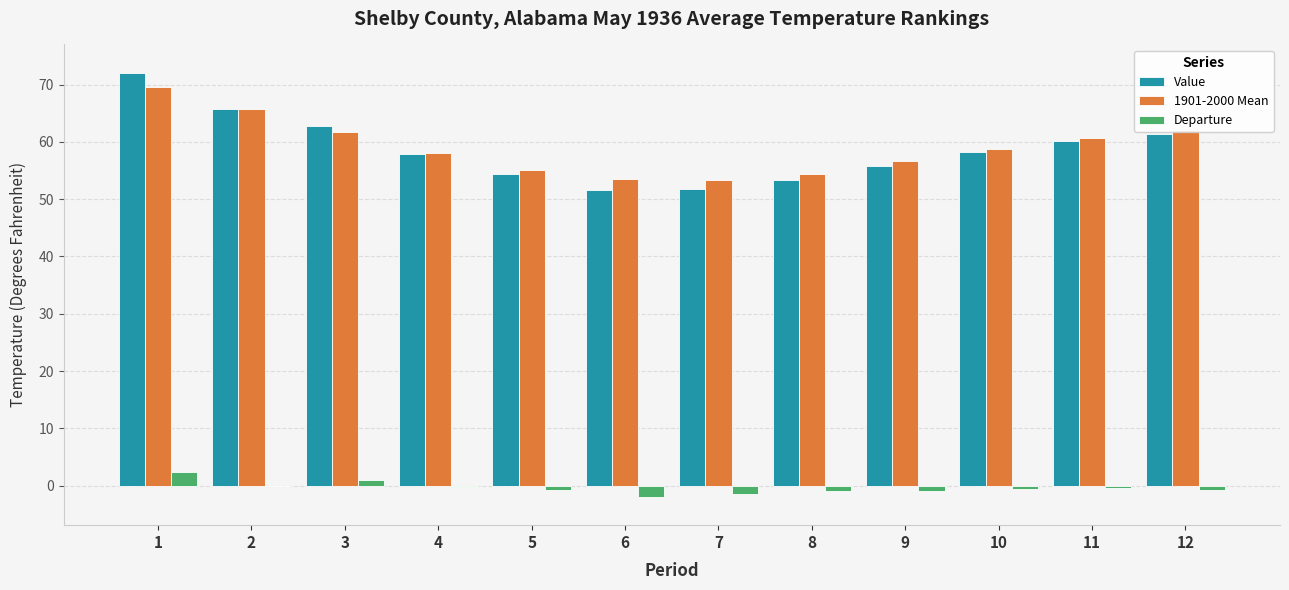

Read the Value value at 6.

51.6